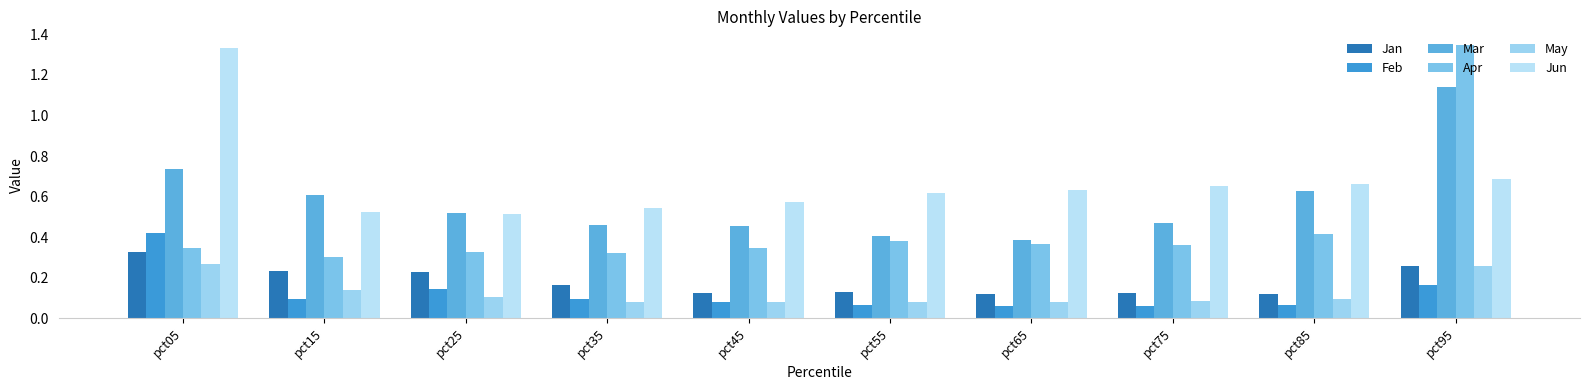

What are all the series names shown in the legend?

Jan, Feb, Mar, Apr, May, Jun